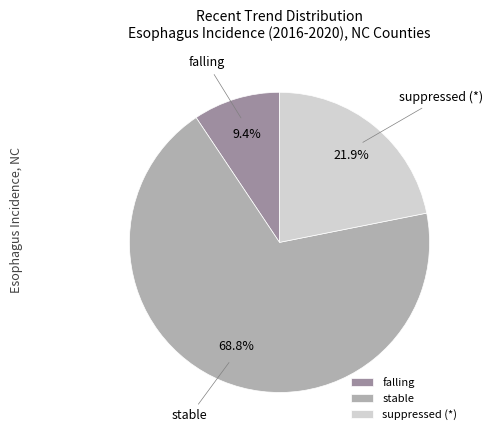

Rank the categories by value from lowest to highest.

falling, suppressed (*), stable